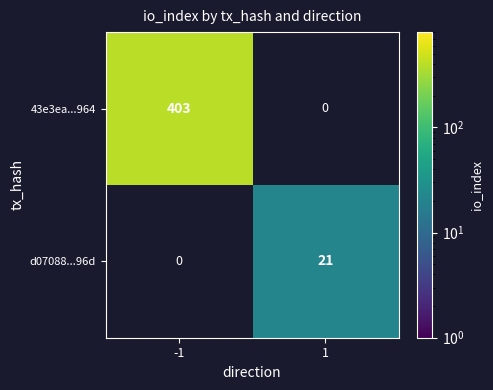

What is the maximum value shown in the chart?

403